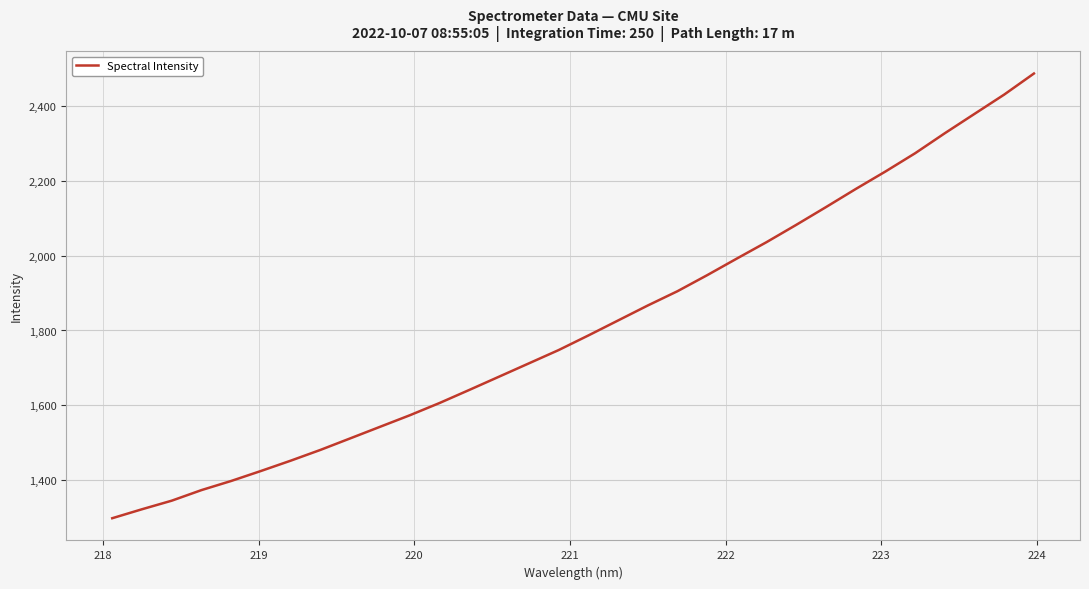

What is the smallest value displayed?

1299.0